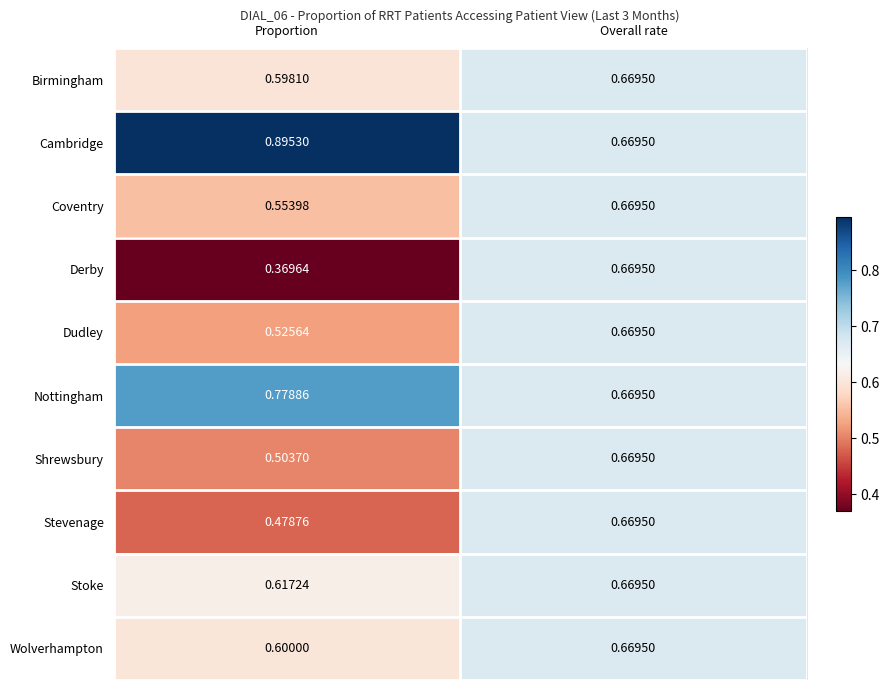

At which label is Stevenage closest to 0?

Proportion